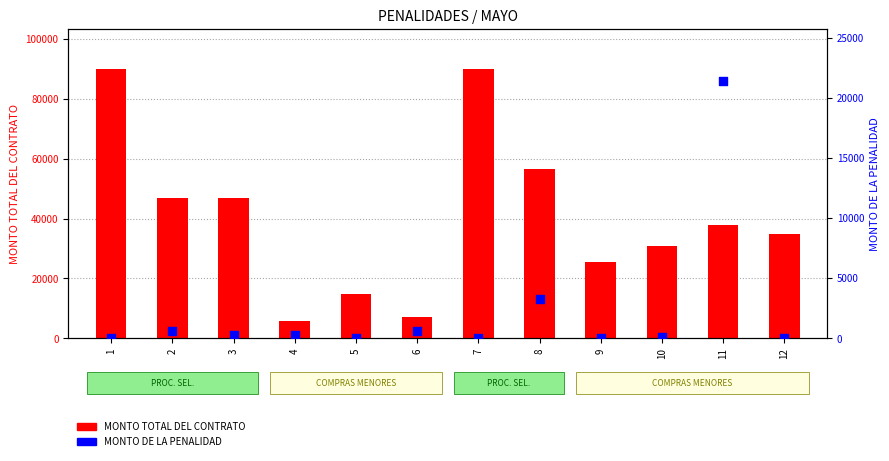

Which series contains the highest Y value?

MONTO TOTAL DEL CONTRATO